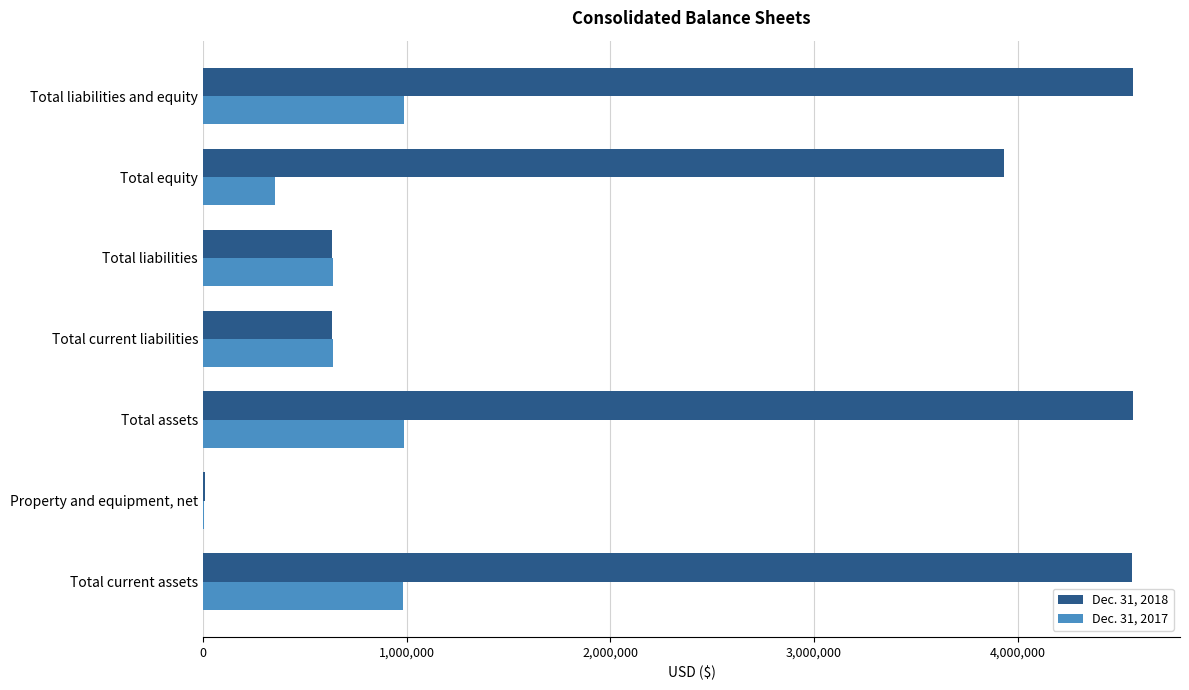

Is it true that Dec. 31, 2017 equals 596888 at Total liabilities and equity?

False